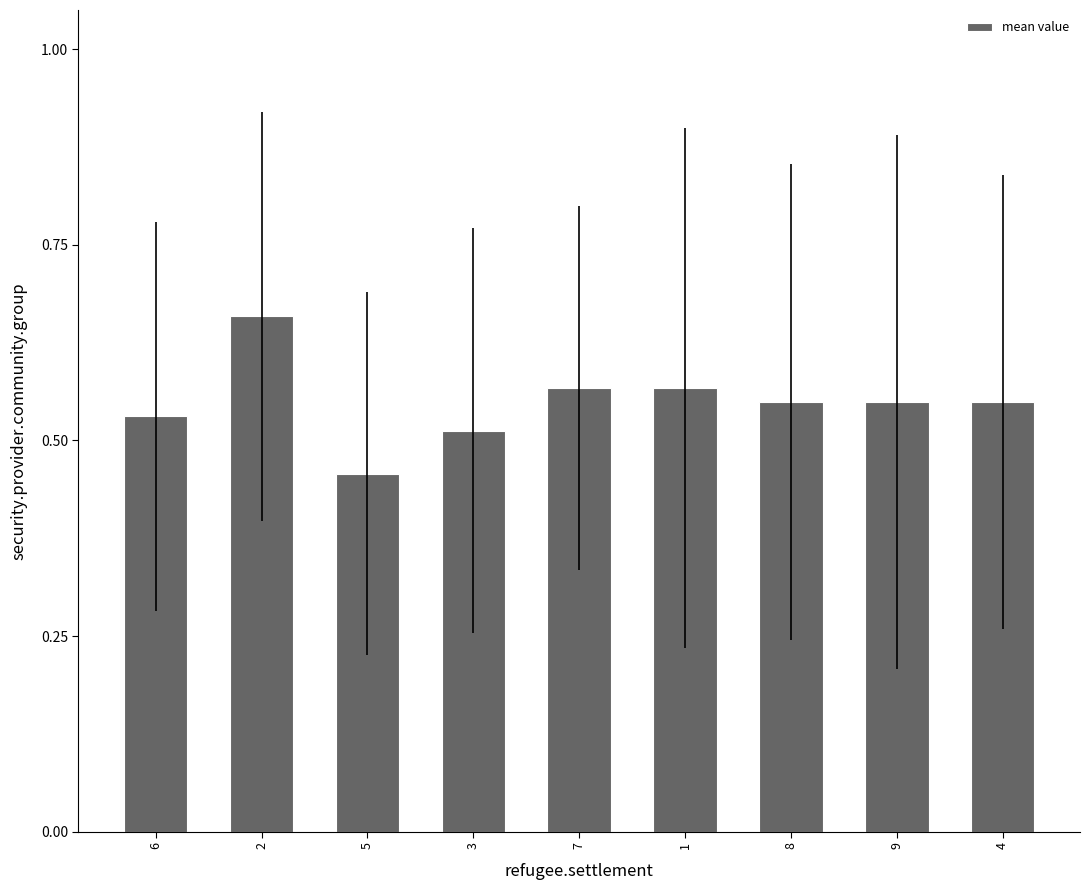

Which category has the lowest value across all series?

5